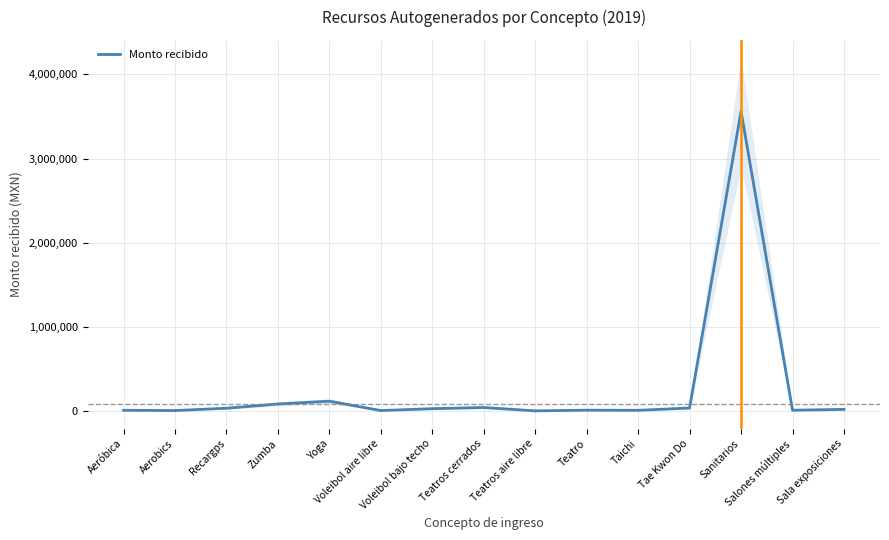

What is the minimum value shown in the chart?

3500.0